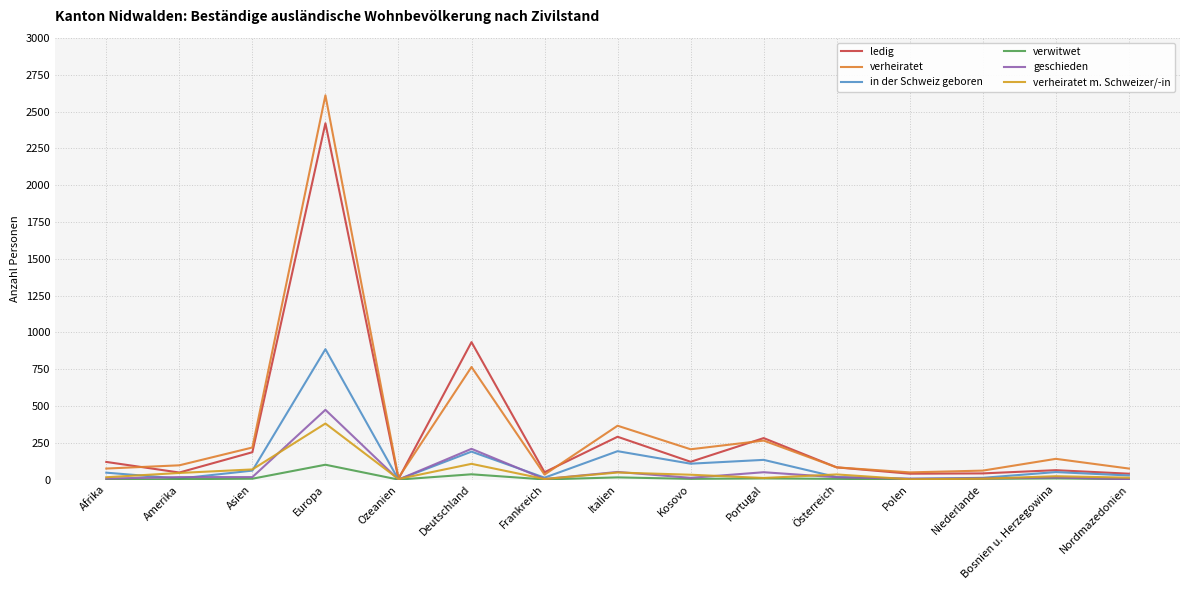

The value of verheiratet at Bosnien u. Herzegowina is 141. True or false?

True